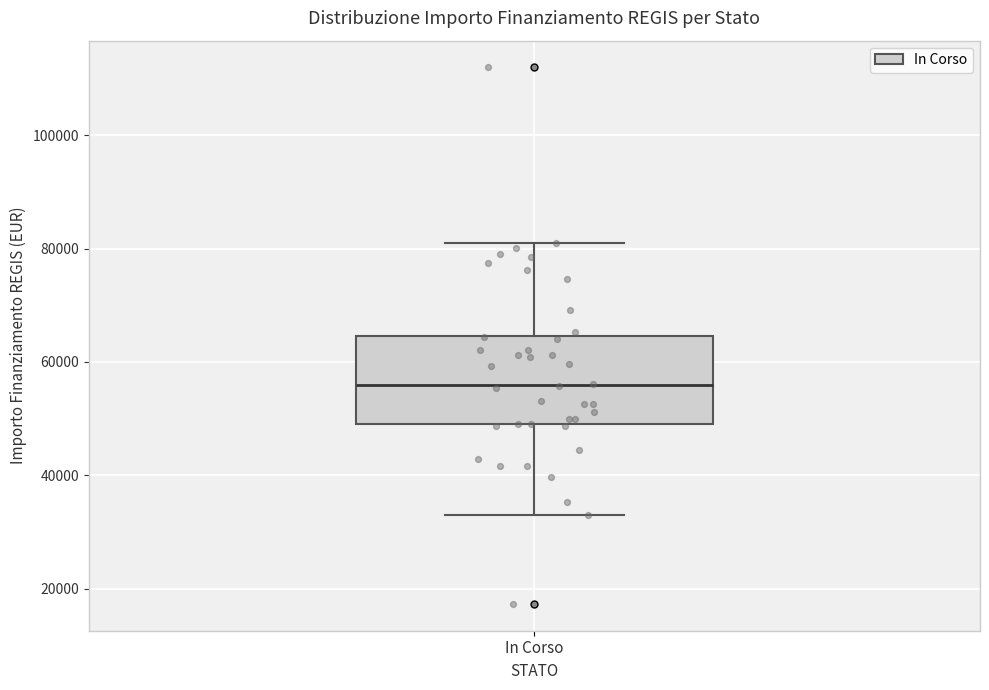

Where does the median line of the box for In Corso sit on the y-axis? The values are not printed on the chart, so give them approximately, as read against the axis.

56000